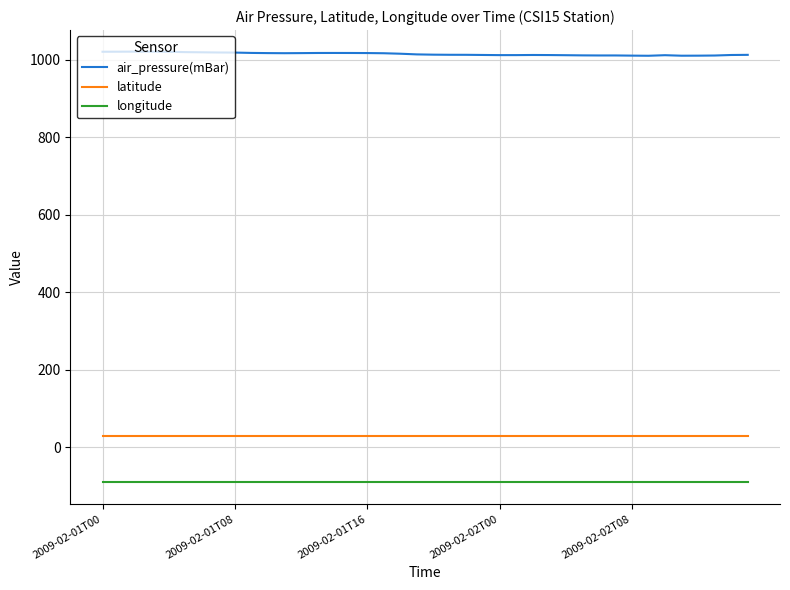

True or false: latitude and longitude cross at least once.

False